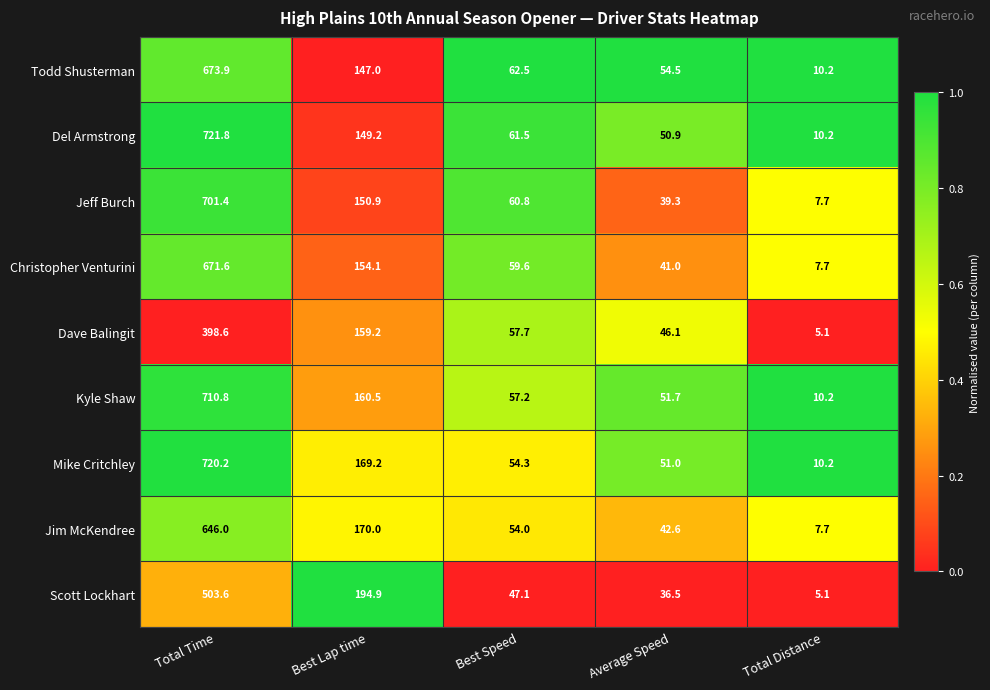

What is the sum of all Del Armstrong values?

993.6